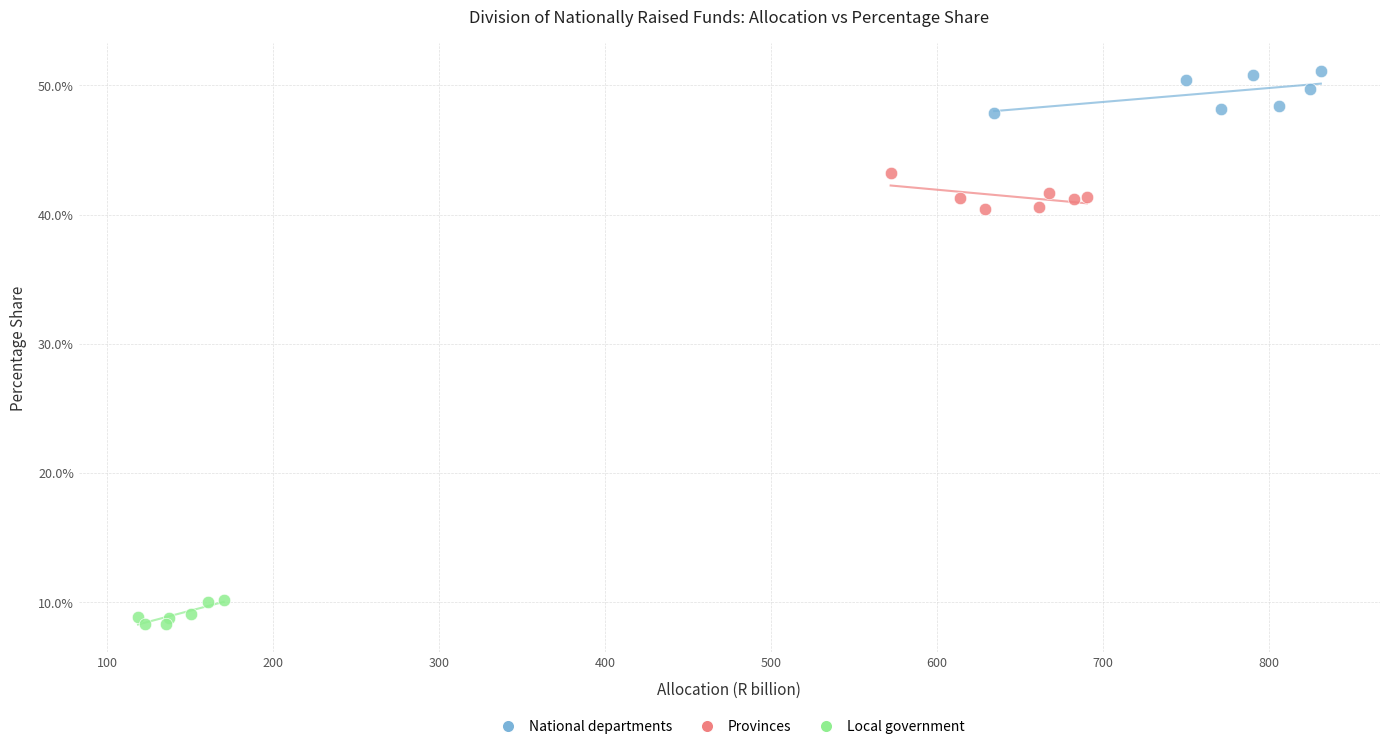

Which series reaches the minimum Y coordinate?

Local government